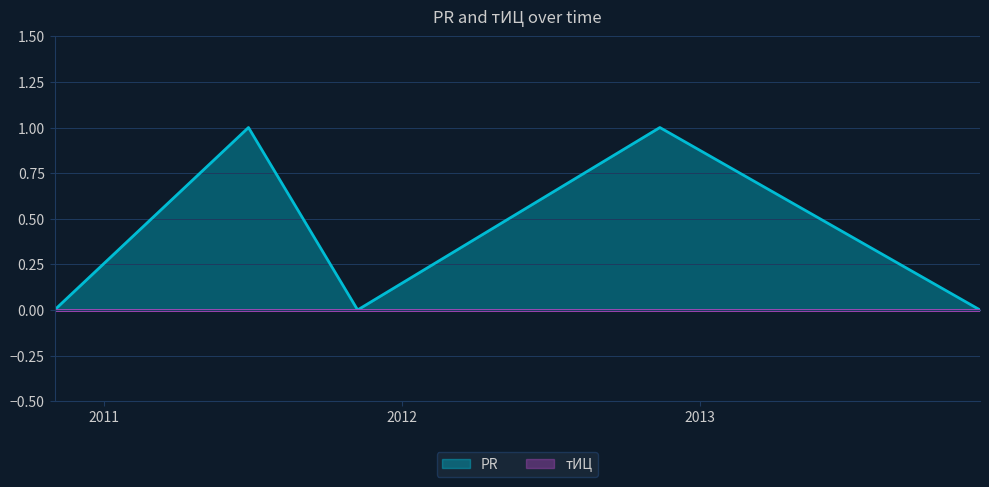

The chart shows a value of 0 at 2011-06-27. True or false?

False